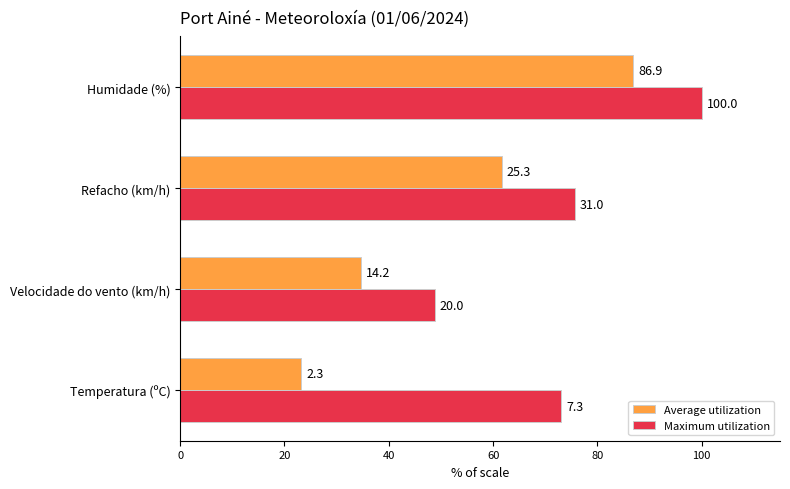

What are all the series names shown in the legend?

Average utilization, Maximum utilization